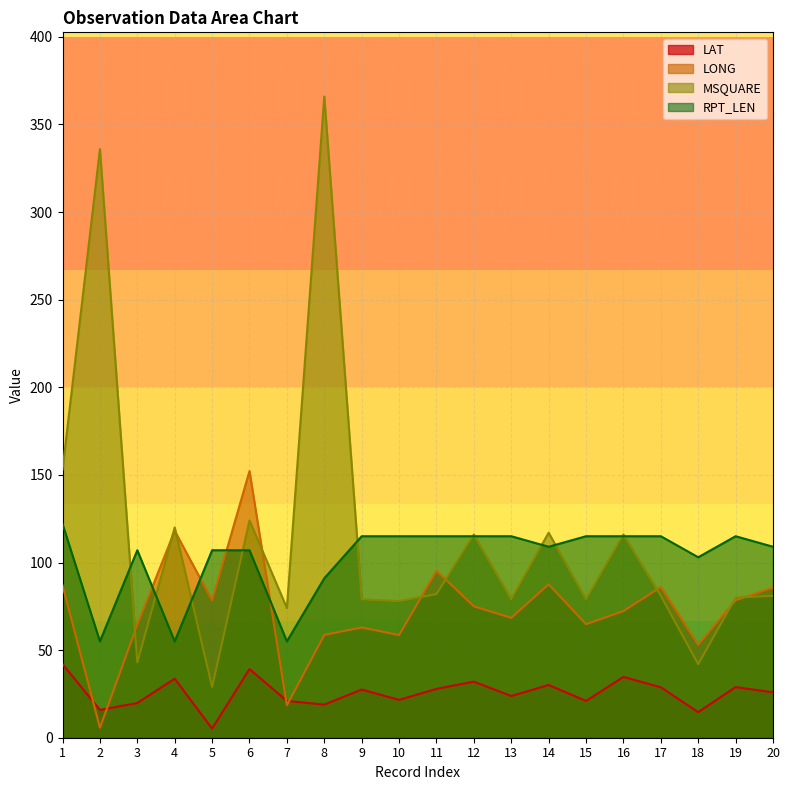

The value of LAT at 17 is 7.9. True or false?

False